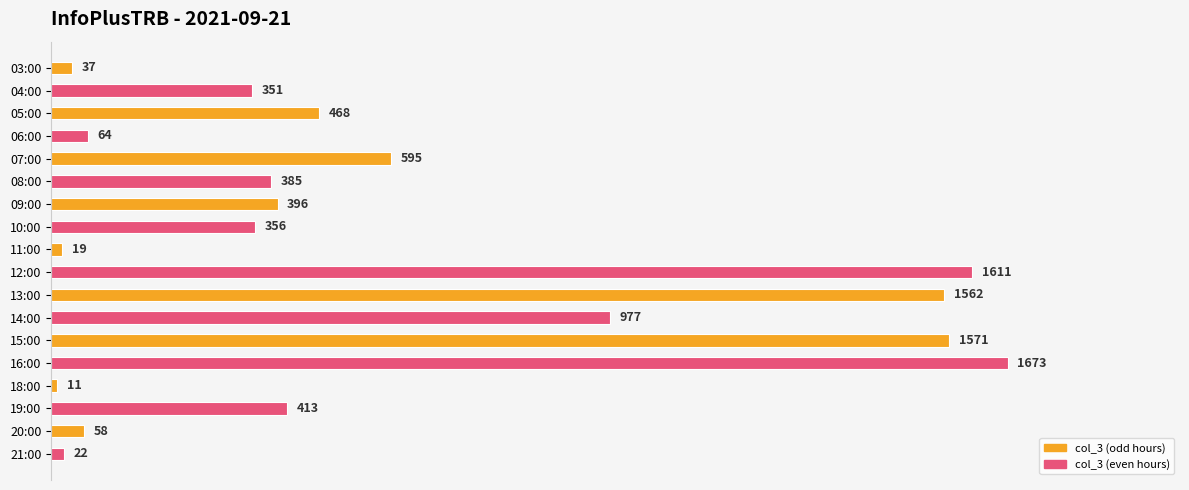

What is the maximum value shown in the chart?

1673